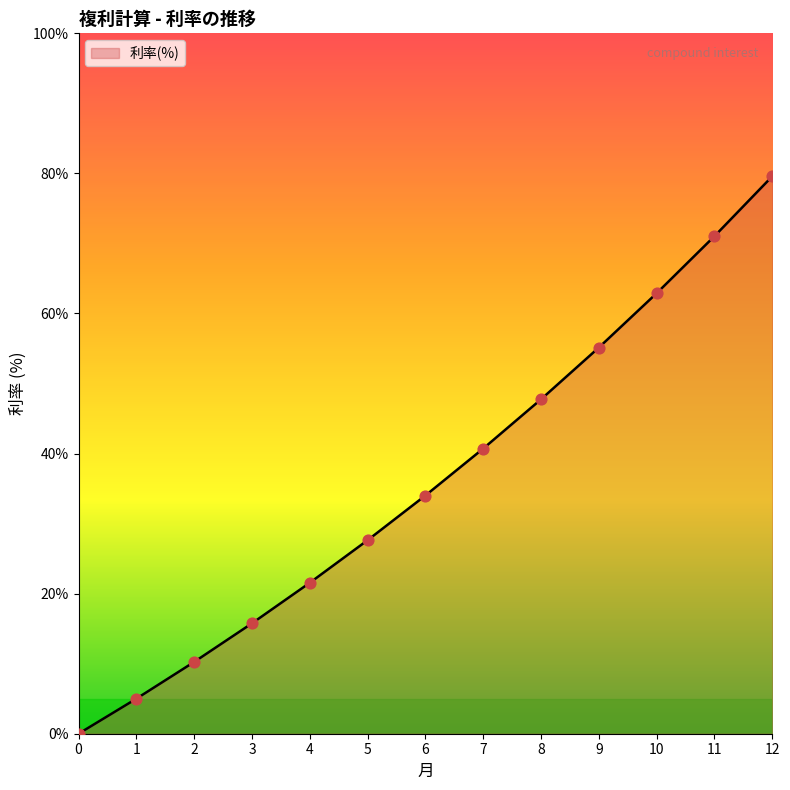

Between 0 and 10, which is larger?

10